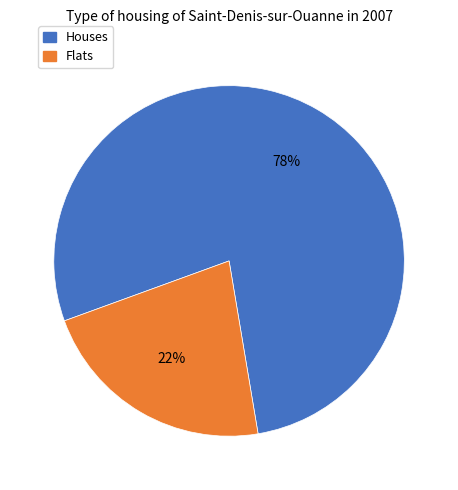

To the nearest percent, what percentage of the pie is Houses?

78%